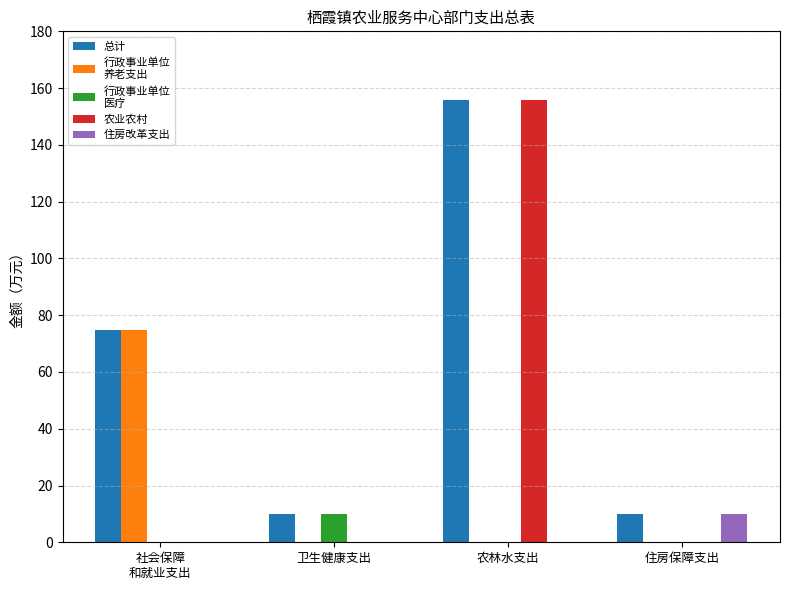

Which category has the highest value across all series?

农林水支出